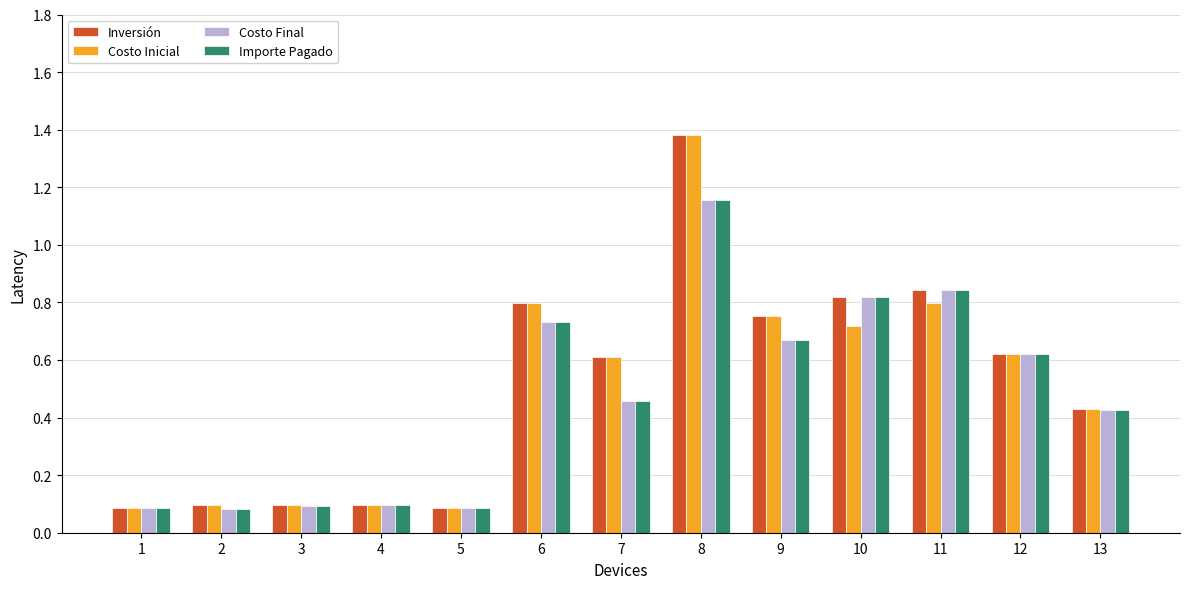

What is the greatest value displayed?

1.4